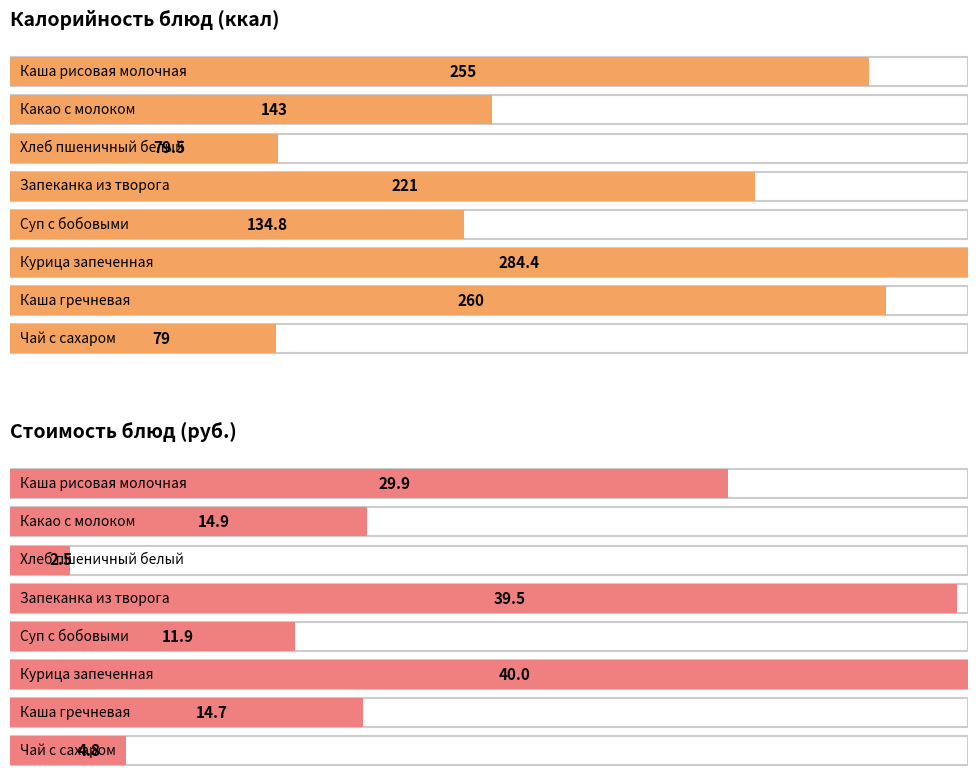

What is the sum of the Калорийность values at Запеканка из творога and Чай с сахаром?

300.0